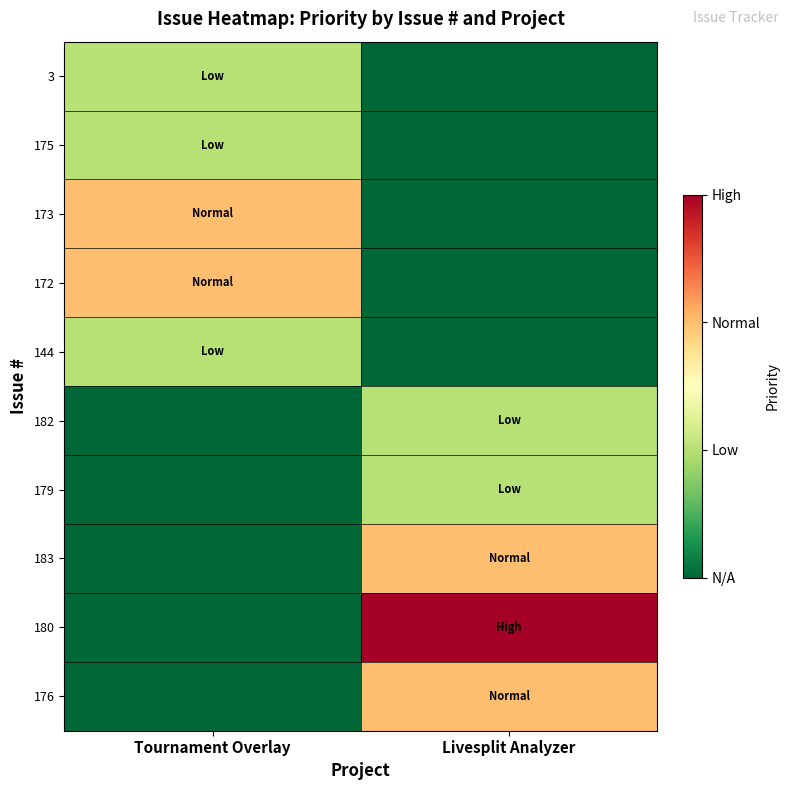

Reading left to right, what are all the values shown in this chart?

3: Tournament Overlay=1	Livesplit Analyzer=0
175: Tournament Overlay=1	Livesplit Analyzer=0
173: Tournament Overlay=2	Livesplit Analyzer=0
172: Tournament Overlay=2	Livesplit Analyzer=0
144: Tournament Overlay=1	Livesplit Analyzer=0
182: Tournament Overlay=0	Livesplit Analyzer=1
179: Tournament Overlay=0	Livesplit Analyzer=1
183: Tournament Overlay=0	Livesplit Analyzer=2
180: Tournament Overlay=0	Livesplit Analyzer=3
176: Tournament Overlay=0	Livesplit Analyzer=2